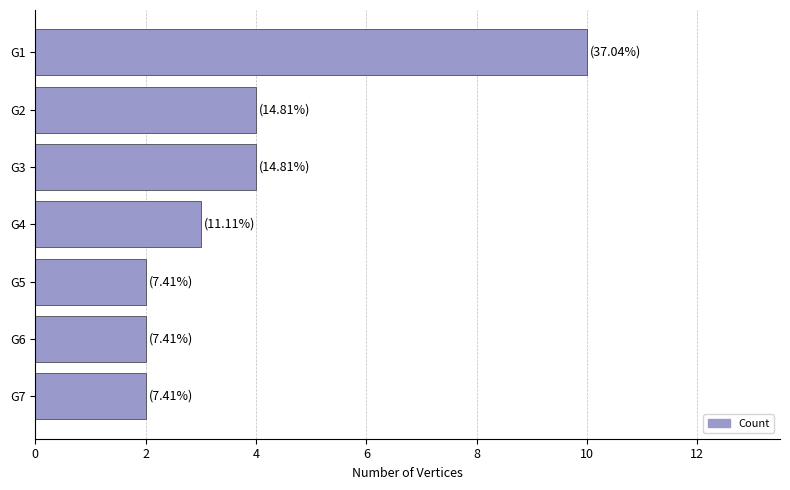

What is the smallest value displayed?

2